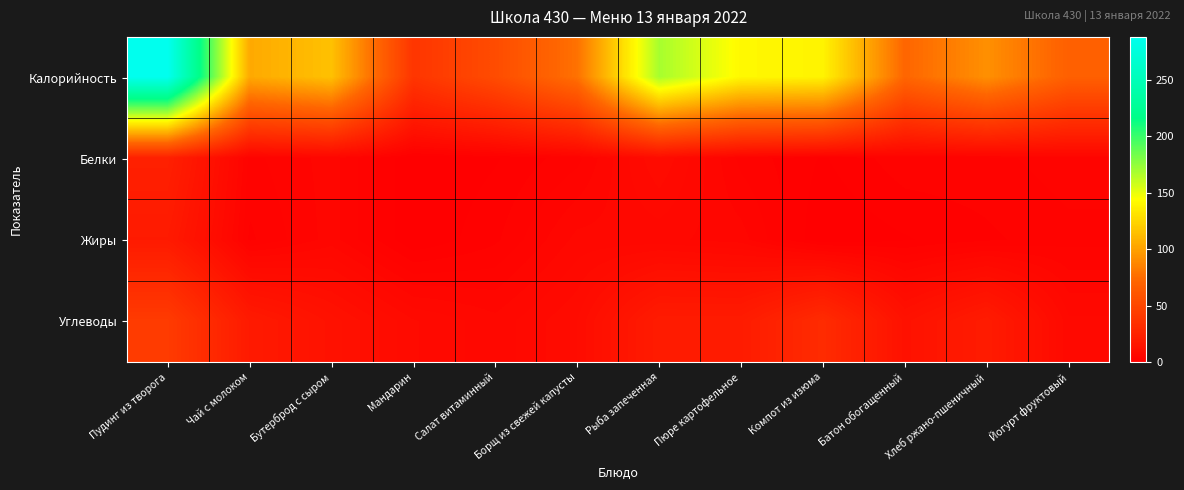

How many distinct data groups are displayed?

4